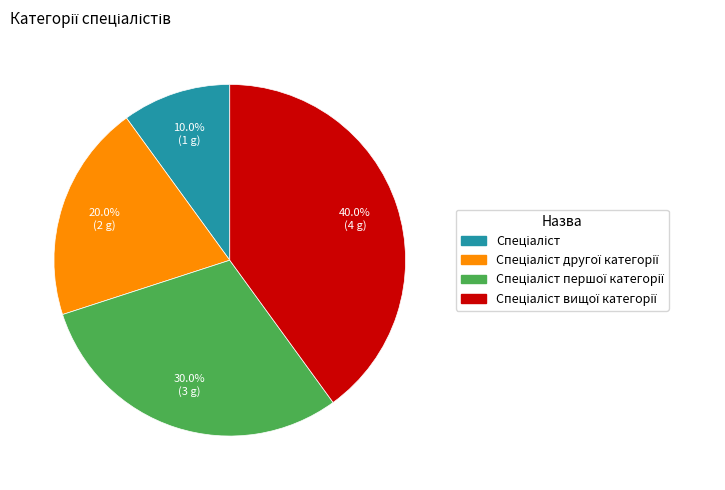

Is there any slice that represents more than half of the pie?

No